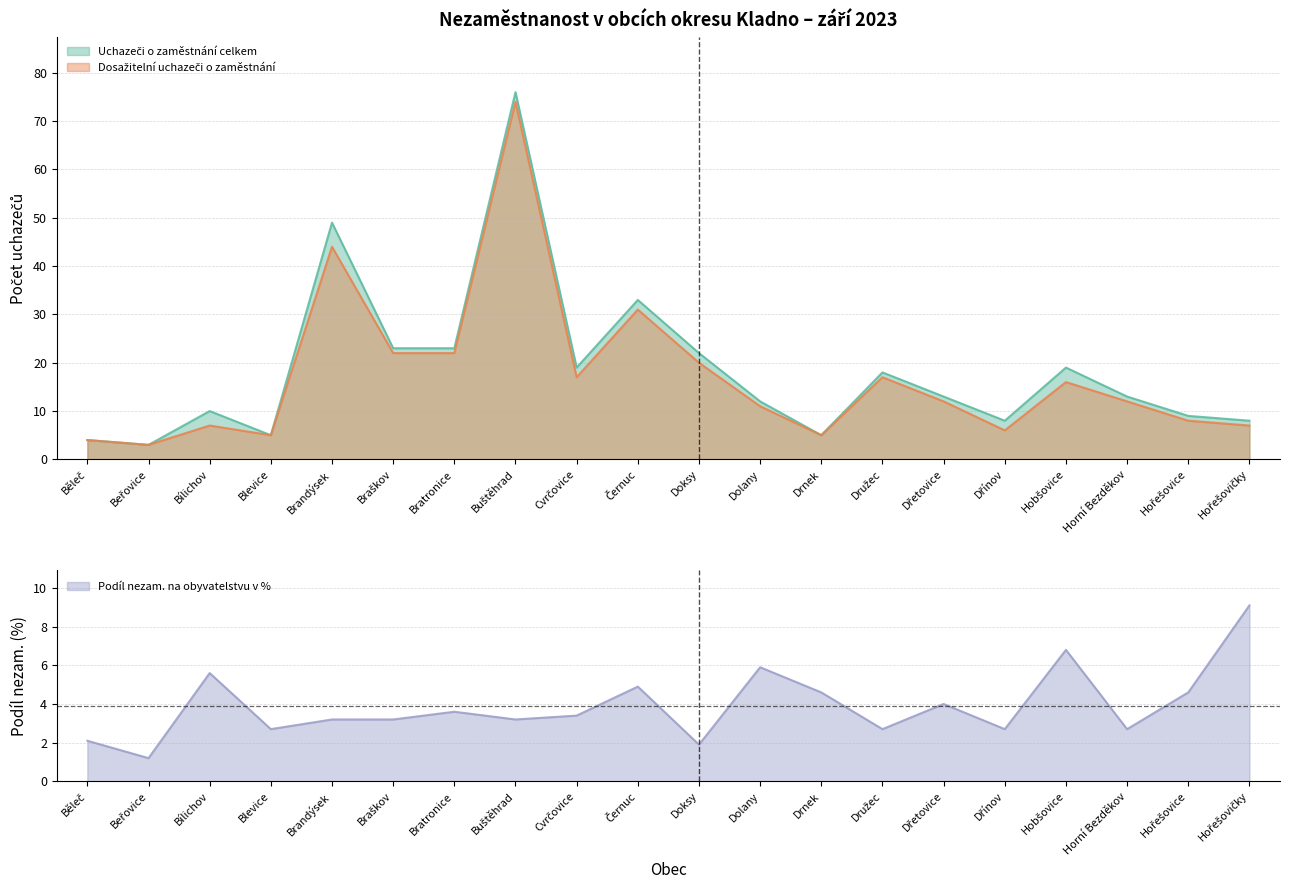

What is the total value across all series at Družec?

37.7